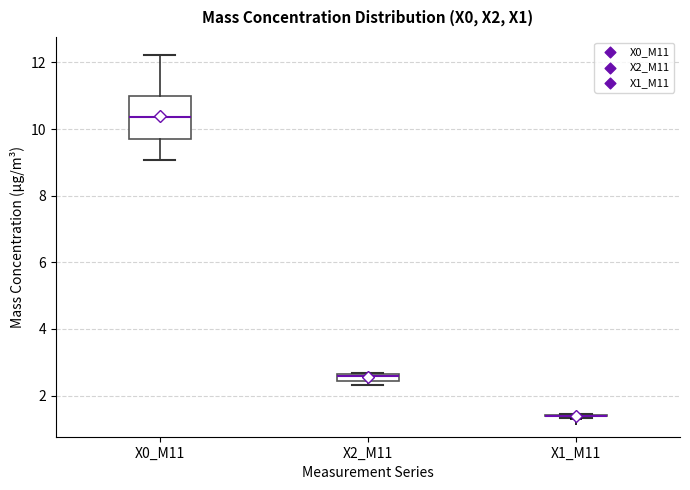

Which box is the tallest, from its lower edge to its upper edge?

X0_M11